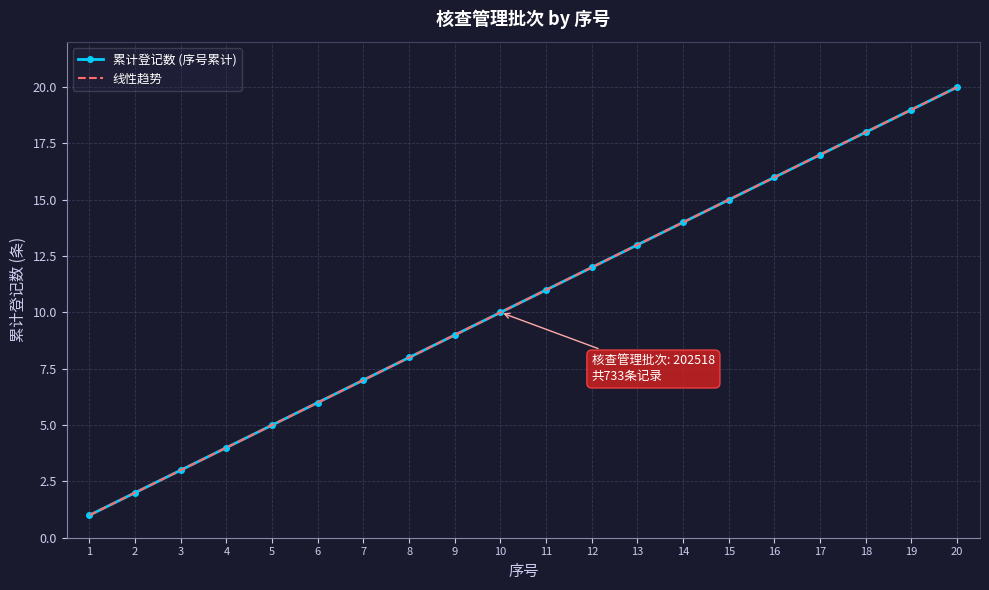

Reading left to right, list all the values displayed in this chart.

累计登记数 (序号累计): 1=1.0	2=2.0	3=3.0	4=4.0	5=5.0	6=6.0	7=7.0	8=8.0	9=9.0	10=10.0	11=11.0	12=12.0	13=13.0	14=14.0	15=15.0	16=16.0	17=17.0	18=18.0	19=19.0	20=20.0
线性趋势: 1=1.0	2=2.0	3=3.0	4=4.0	5=5.0	6=6.0	7=7.0	8=8.0	9=9.0	10=10.0	11=11.0	12=12.0	13=13.0	14=14.0	15=15.0	16=16.0	17=17.0	18=18.0	19=19.0	20=20.0